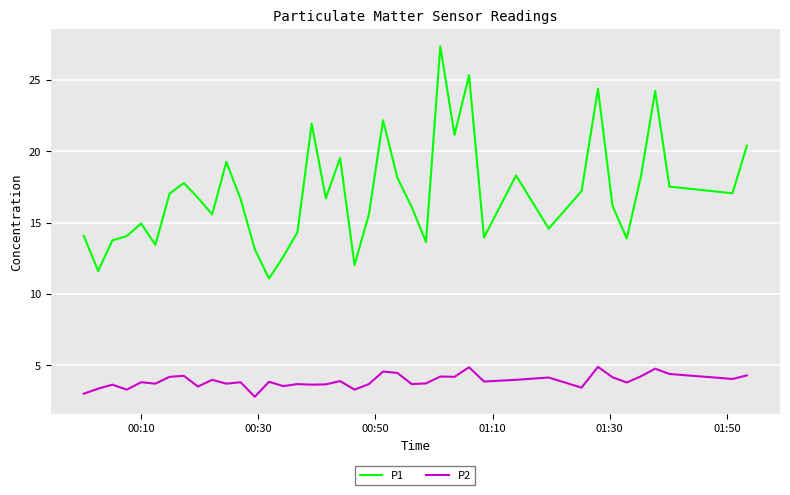

List the series in order of their peak value, lowest first.

P2, P1